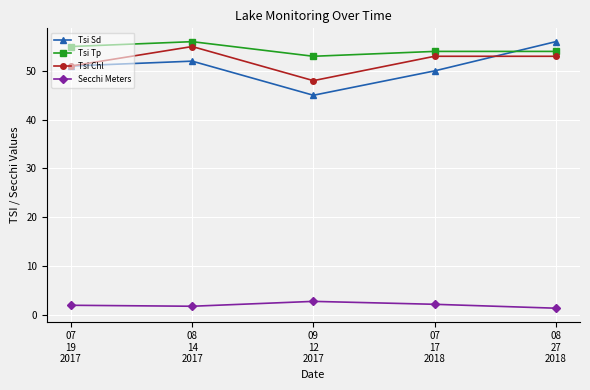

Where is the first local maximum for Tsi Chl?

08
14
2017